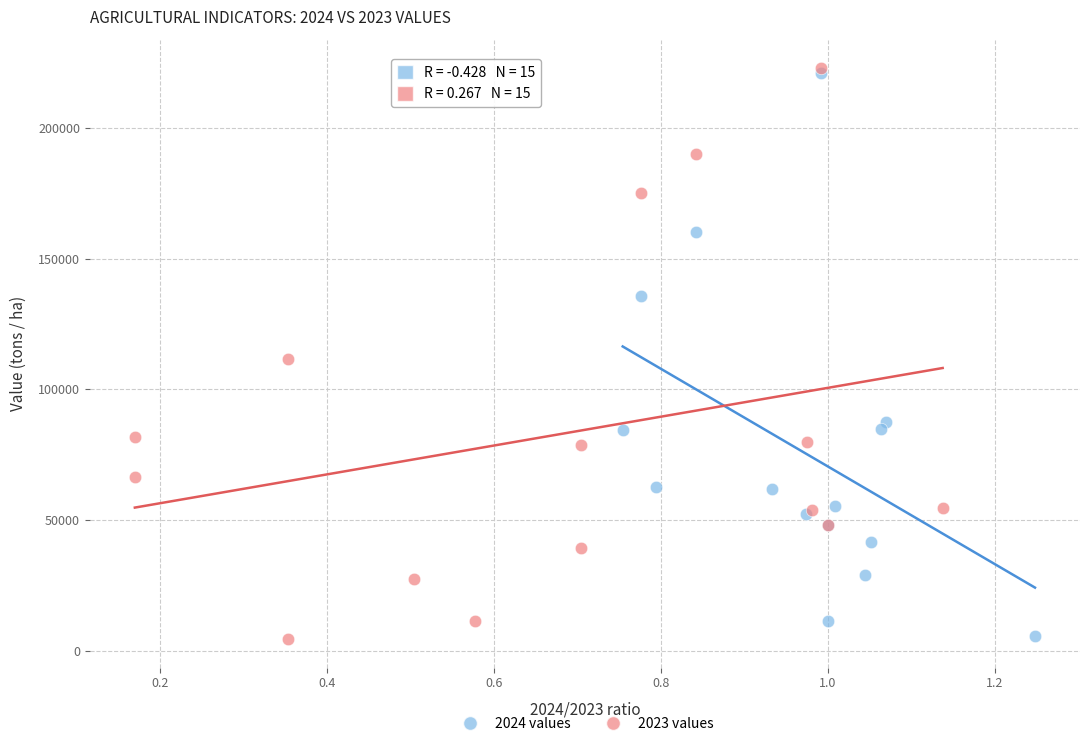

Which series has the largest Y range (max minus min)?

2023 values